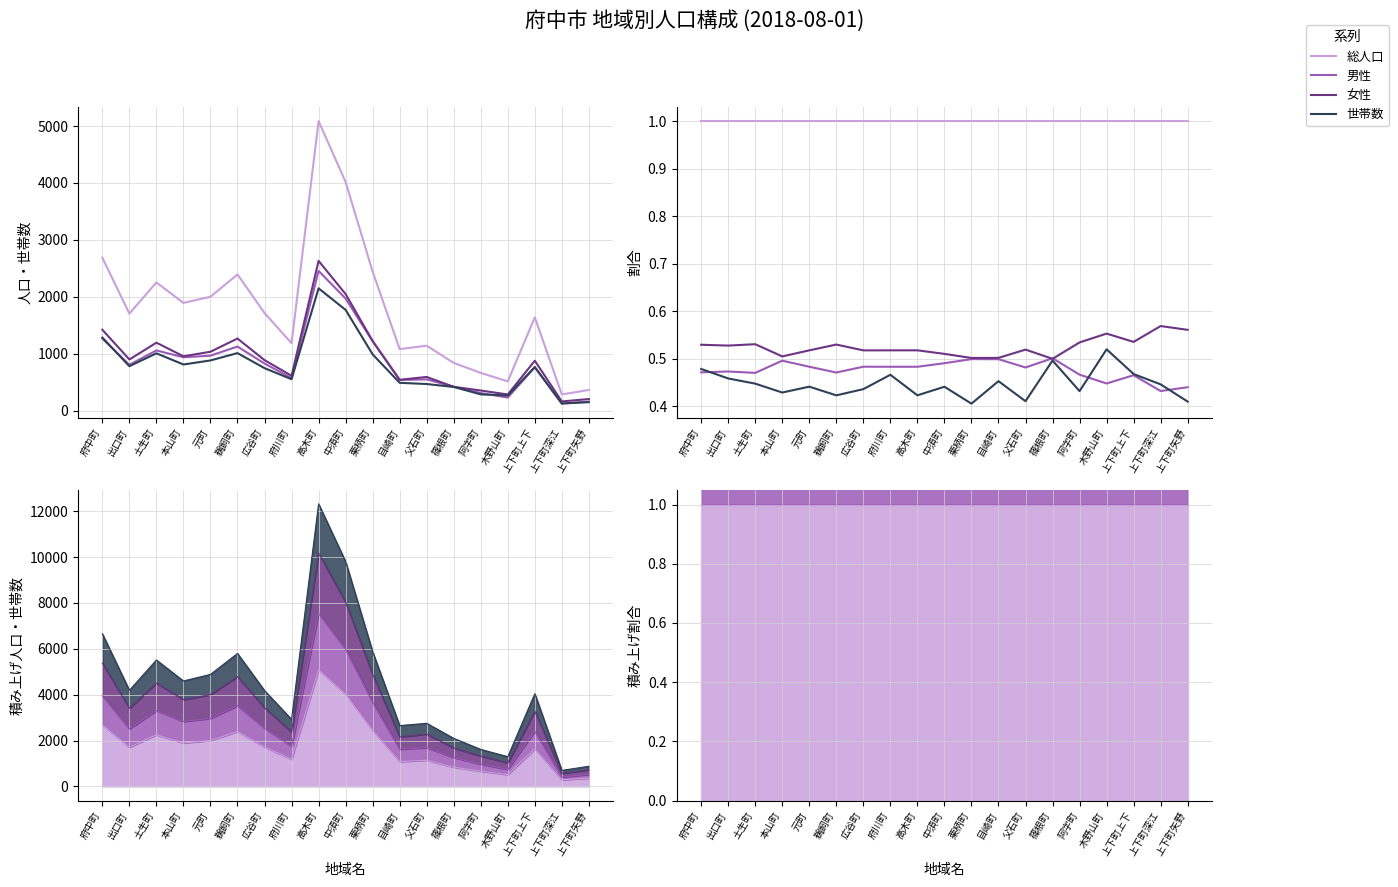

At which category does 女性 reach its first local valley?

出口町